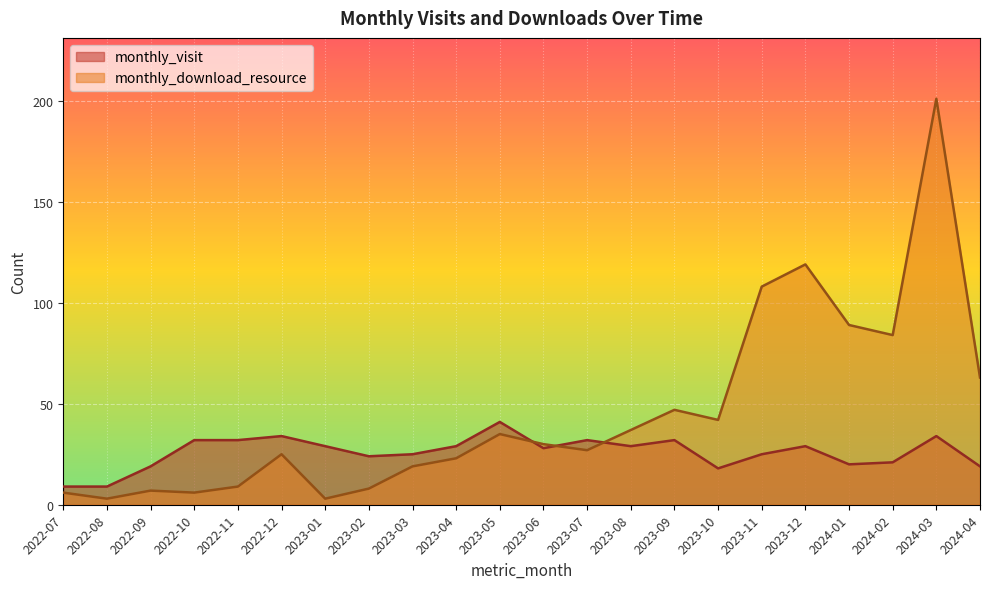

In monthly_download_resource, how many points are higher than both neighbors (excluding endpoints)?

6